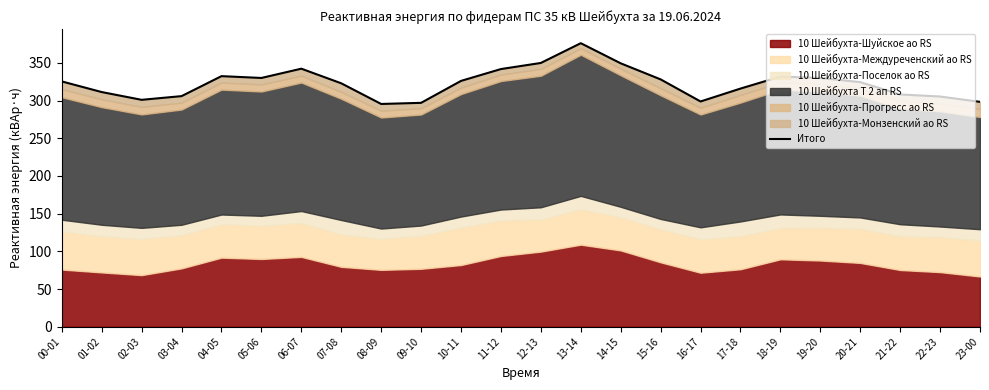

What is the label of the 19th point from the left?

18-19